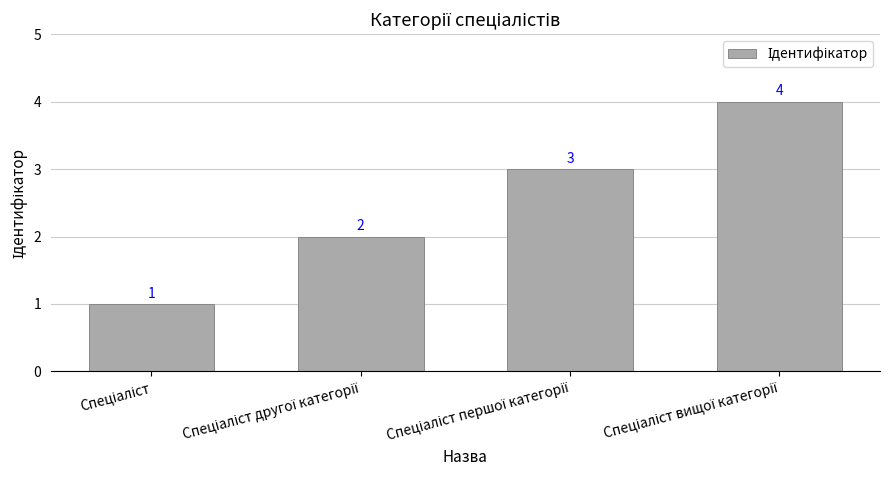

What is the value of the 3rd bar from the left?

3